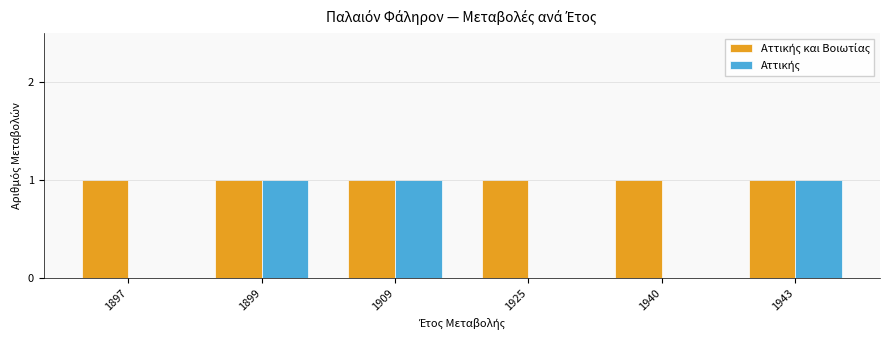

How many categories are shown in the chart?

6